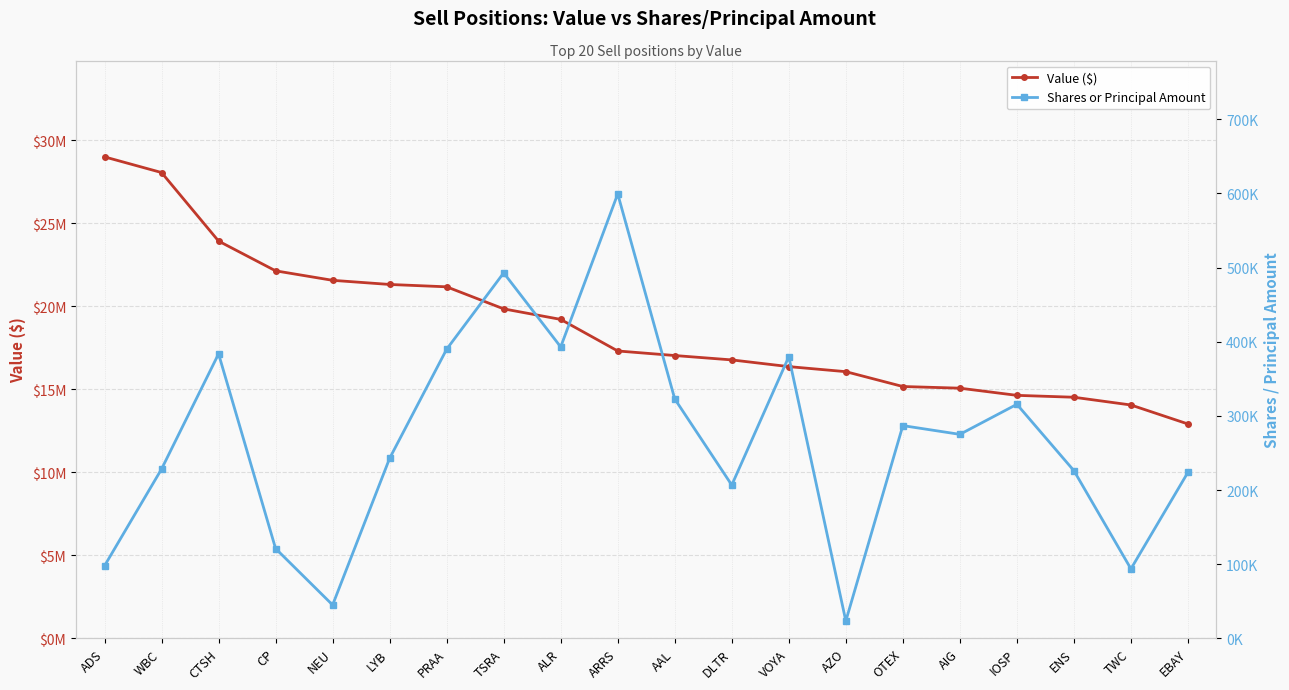

Is this an area chart (filled region under the line)?

No